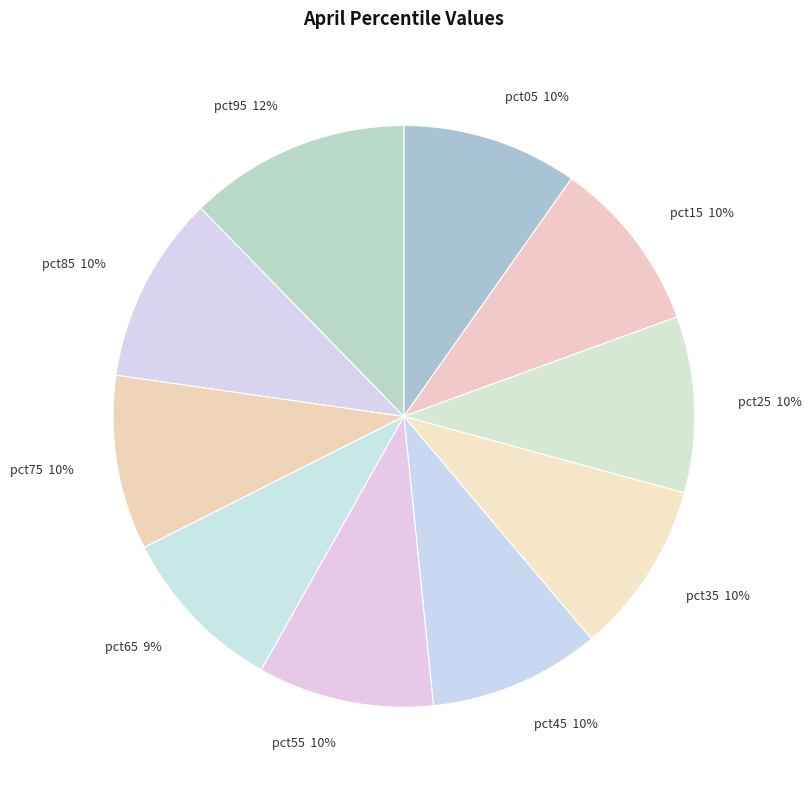

The pct55 slice represents 10% of the pie. True or false?

True